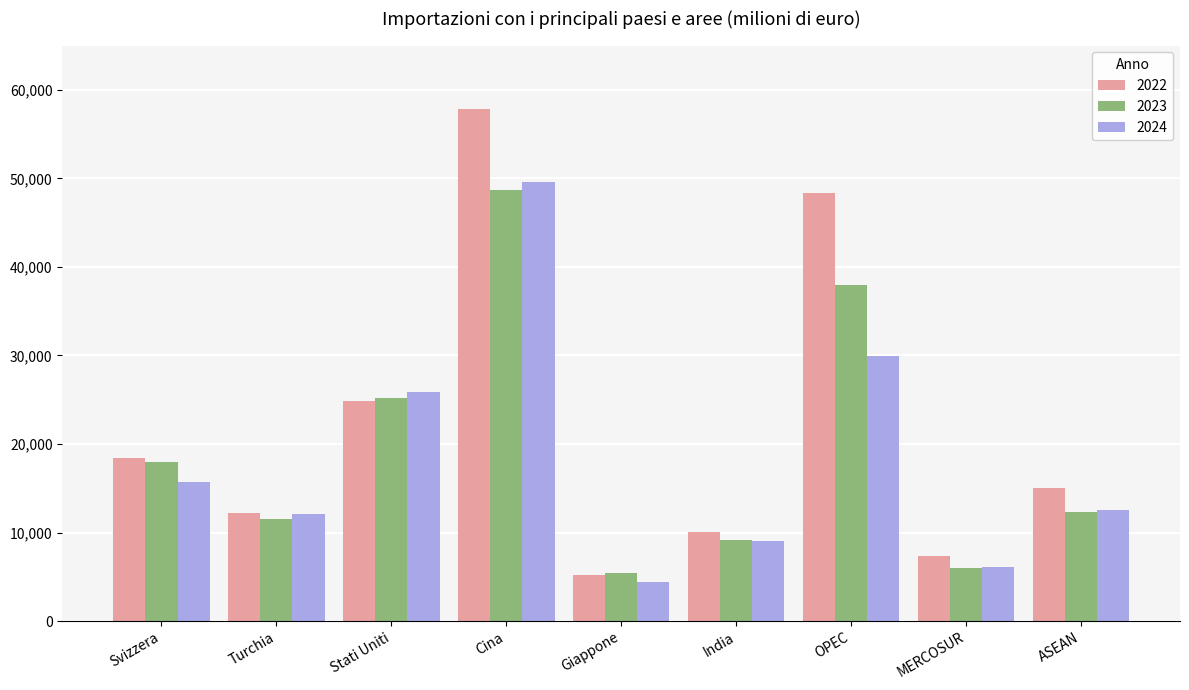

Where does the 2024 series first go above 12569?

Svizzera